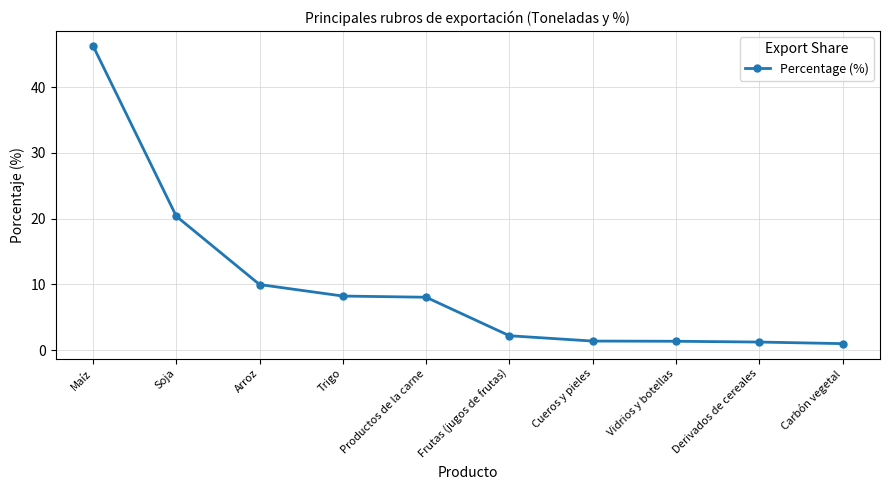

What is the maximum value shown in the chart?

46.3